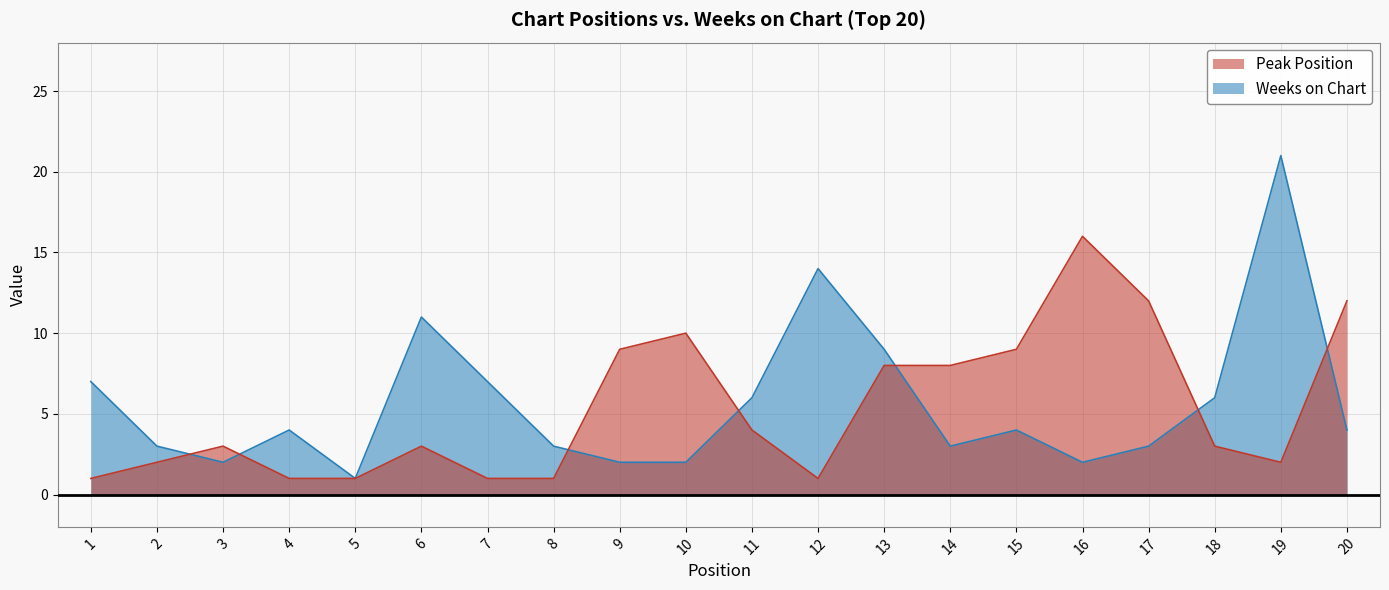

In Peak Position, how many points are higher than both neighbors (excluding endpoints)?

4